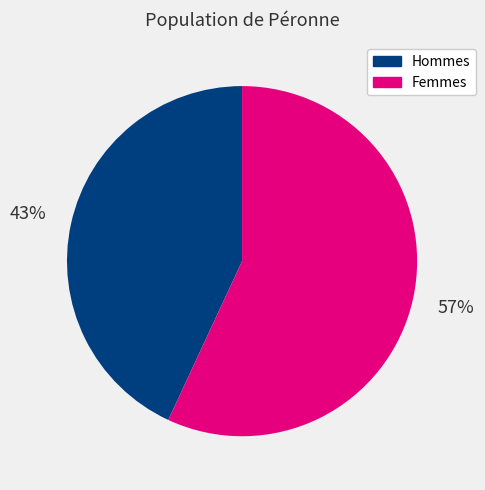

Is there a majority slice in this chart?

Yes